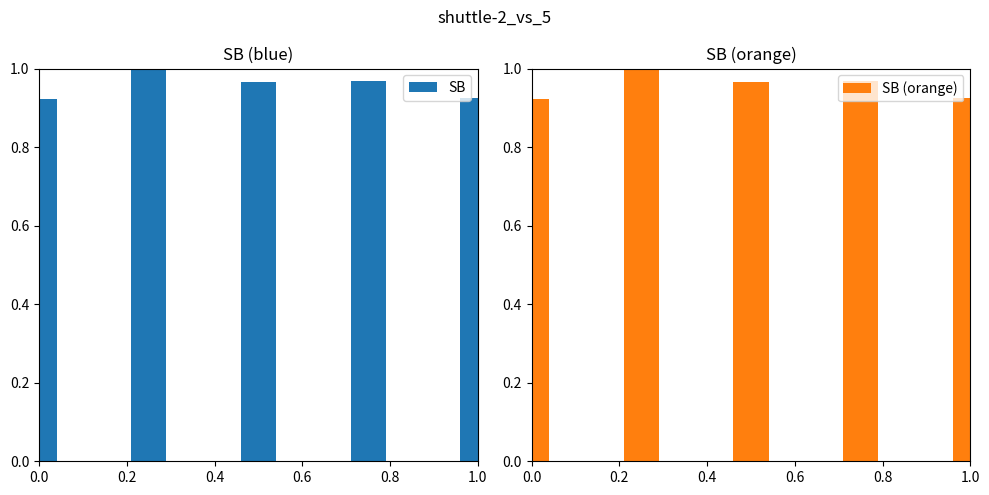

What are all the series names shown in the legend?

SB, SB (orange)